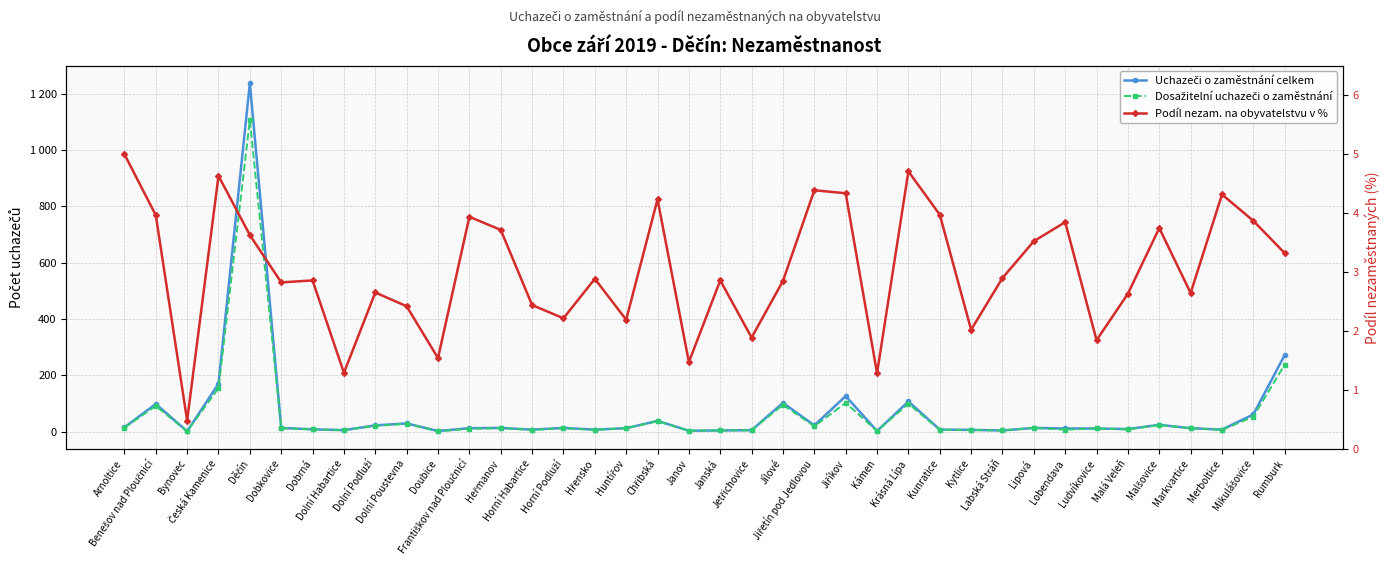

At which category is the sum across all series the highest?

Děčín